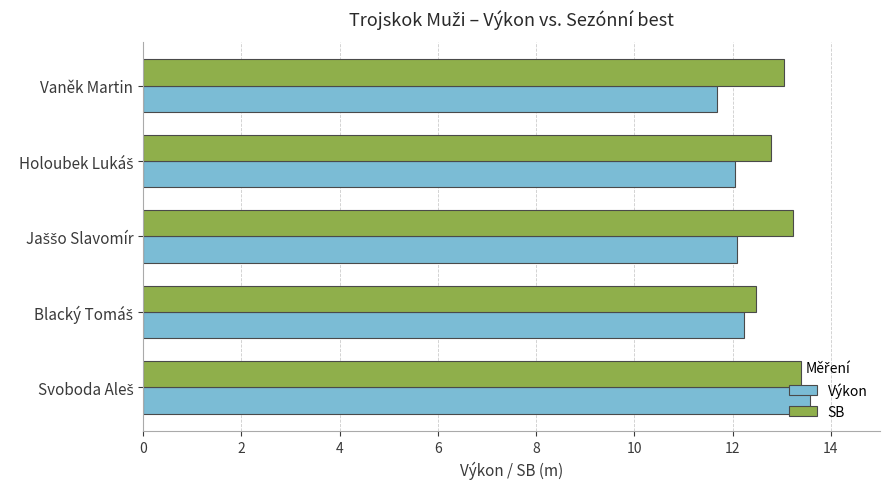

Rank the series by their average value, from lowest to highest.

Výkon, SB